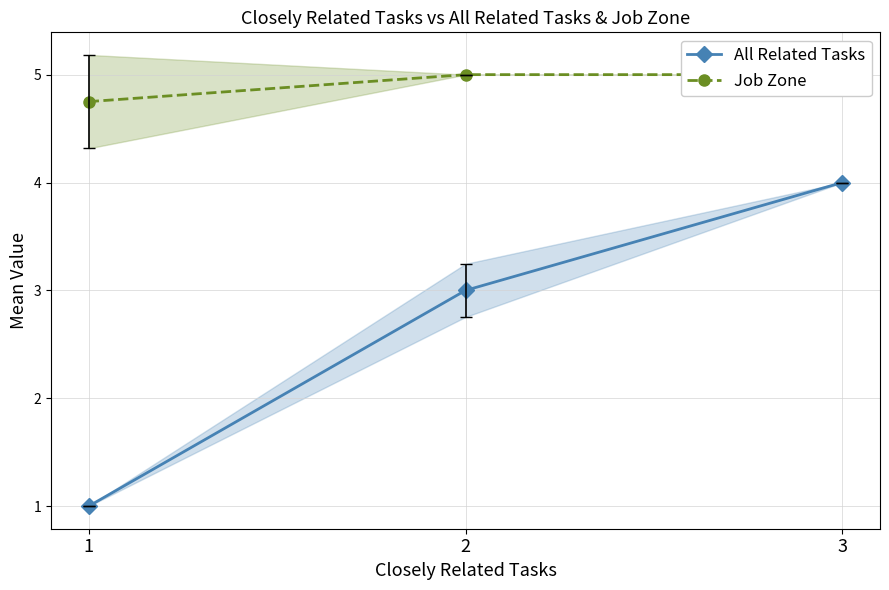

Rank the series by their maximum value, from lowest to highest.

All Related Tasks, Job Zone